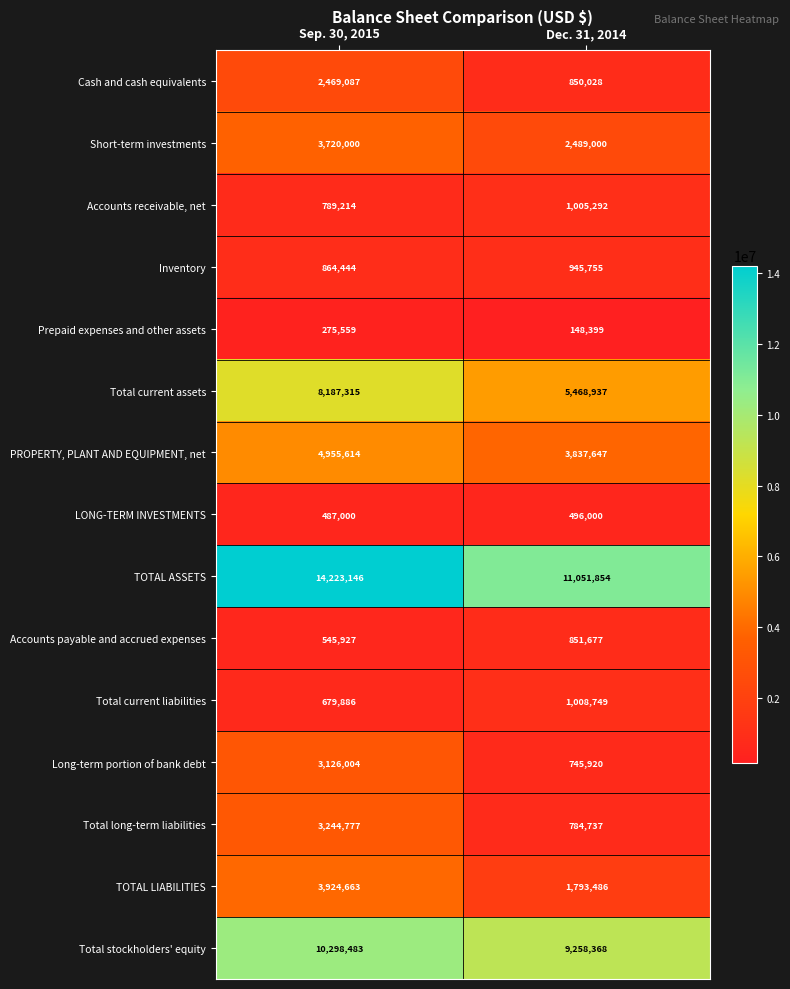

What is the difference between the highest and lowest values at Sep. 30, 2015?

13947587